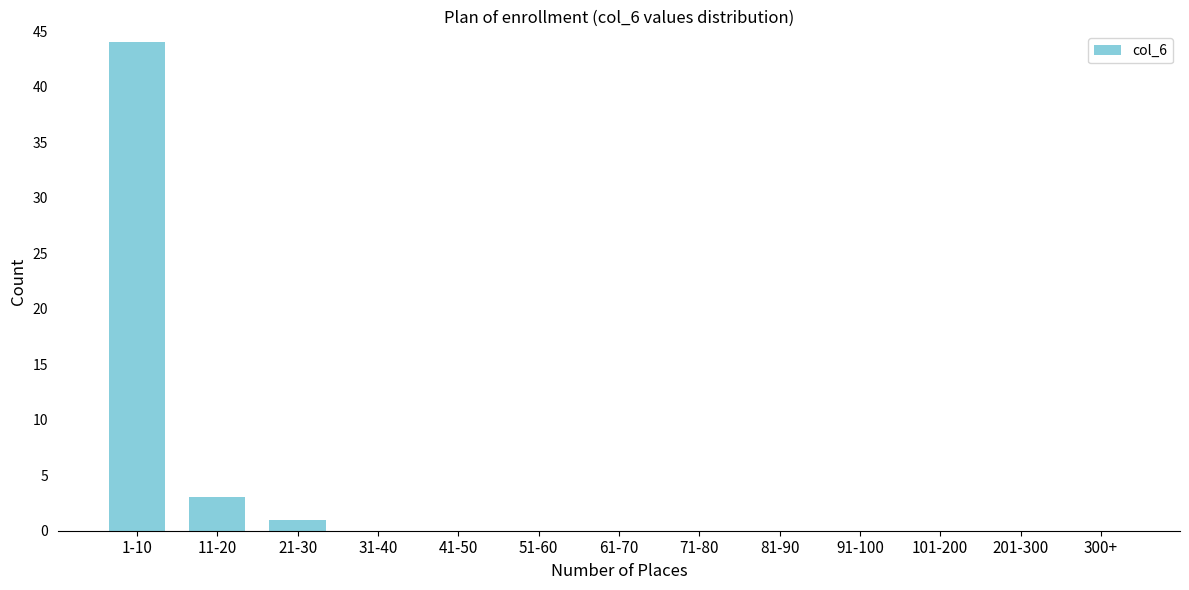

Reading right to left, transcribe all the data shown in this chart.

300+=0	201-300=0	101-200=0	91-100=0	81-90=0	71-80=0	61-70=0	51-60=0	41-50=0	31-40=0	21-30=1	11-20=3	1-10=44